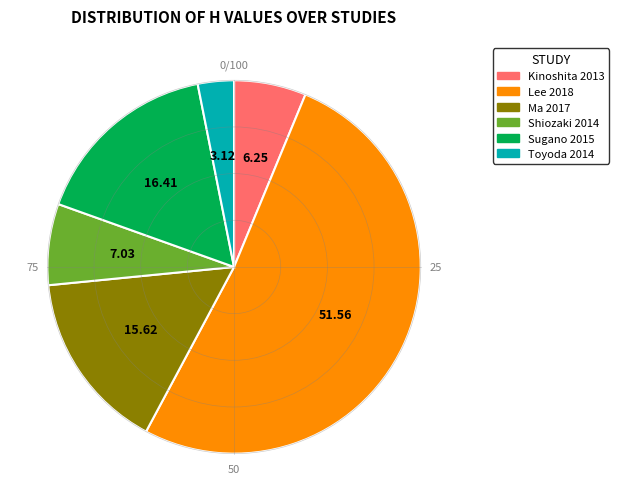

True or false: Ma 2017 accounts for 16% of the total.

True